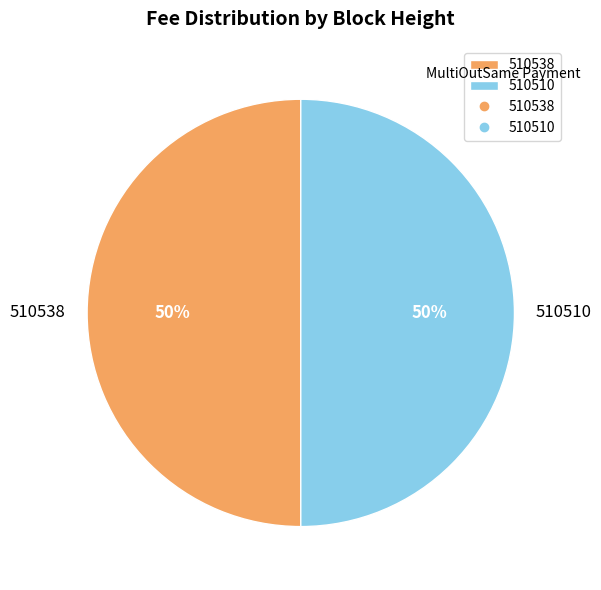

Is it true that 510538 is 50% of the pie?

True